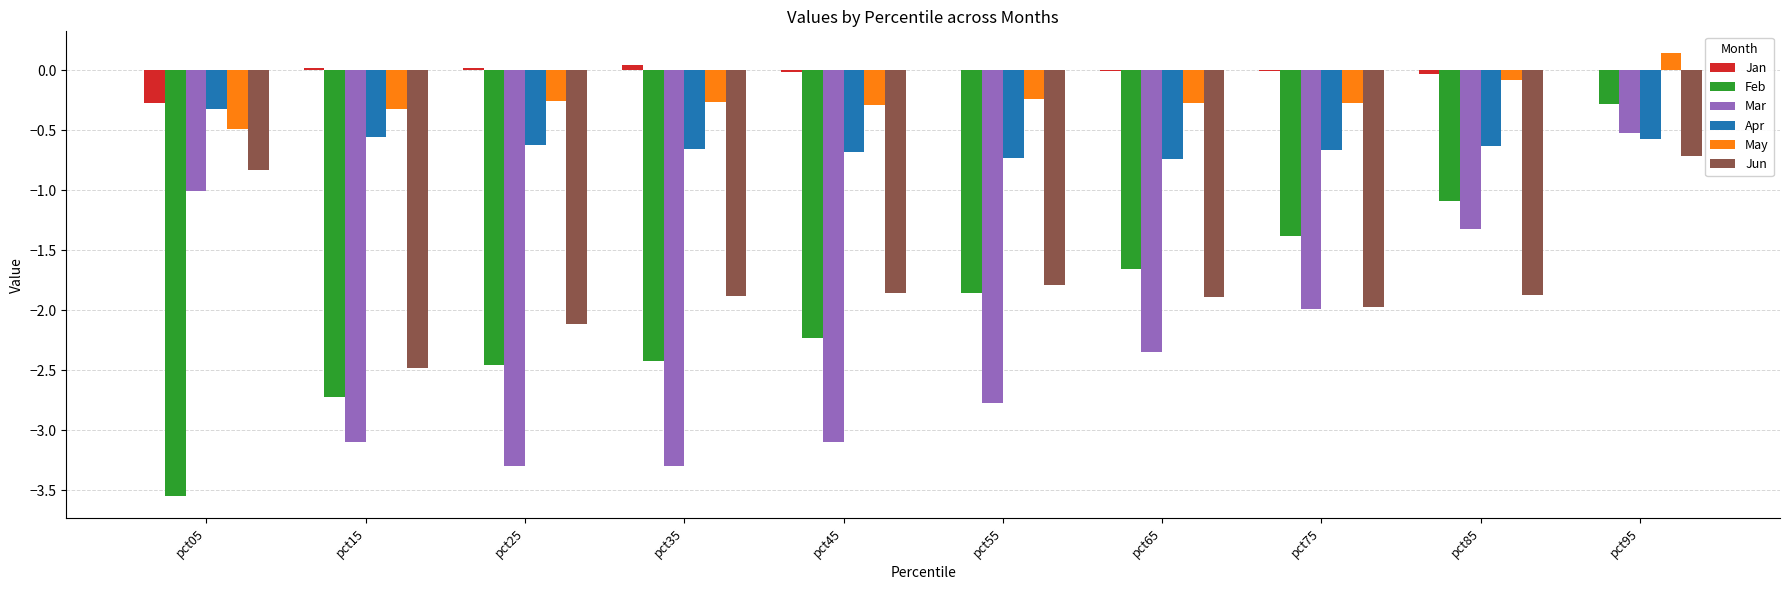

Between pct55 and pct75, which series saw the biggest shift?

Mar